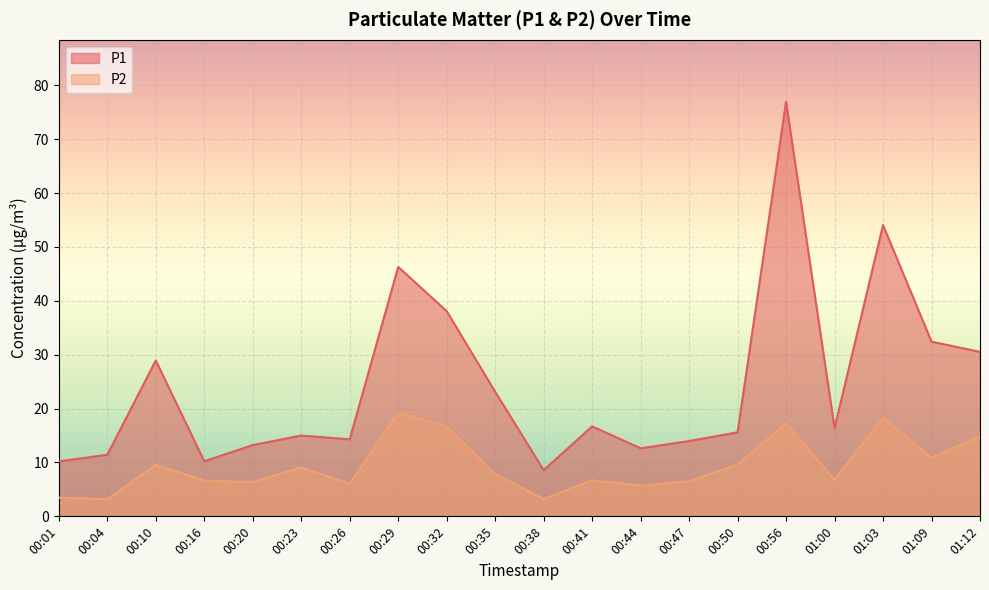

What is the greatest value displayed?

76.9